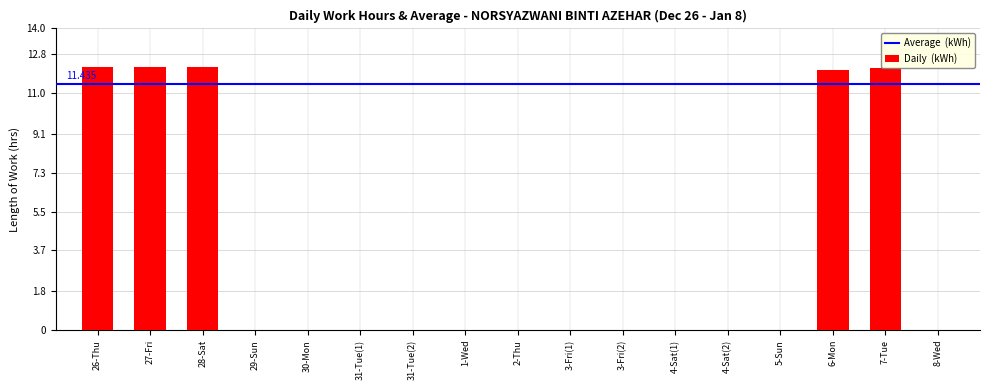

True or false: the data shows 0.0 at 31-Tue(1).

True